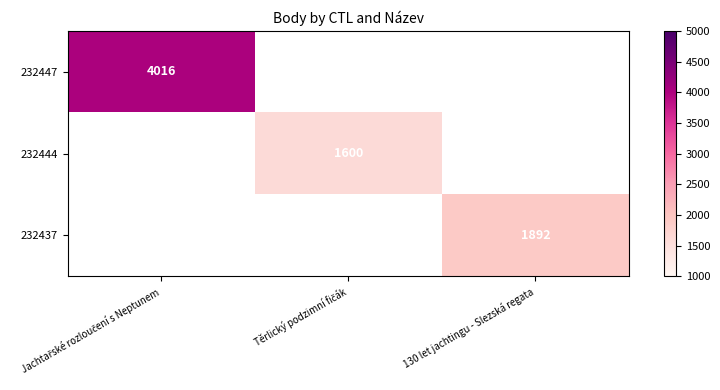

Is it true that 232437 equals 1892 at 130 let jachtingu - Slezská regata?

True